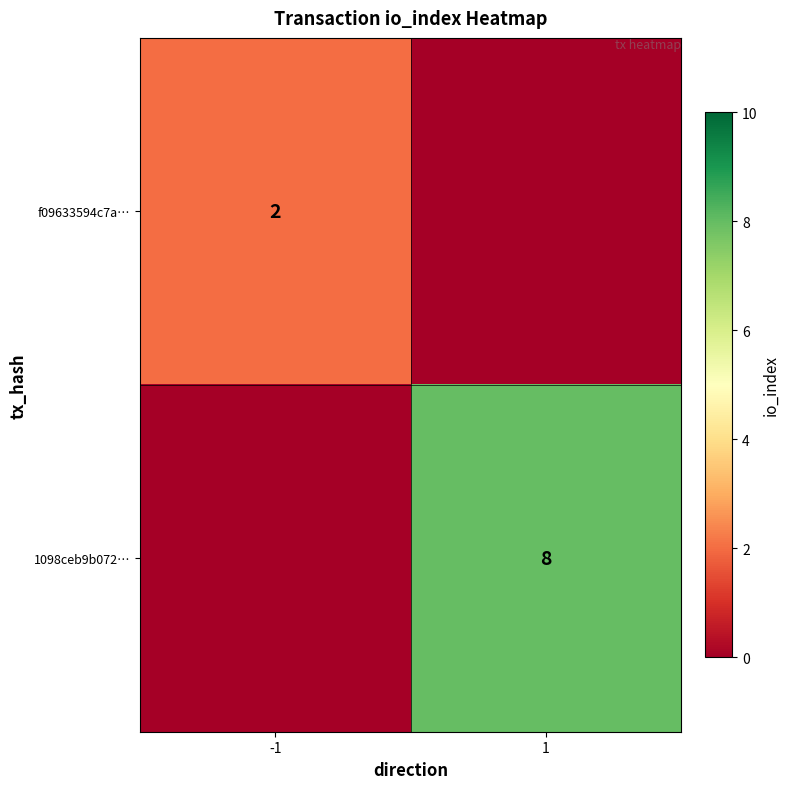

The f09633594c7a… series shows 2 at -1. True or false?

True